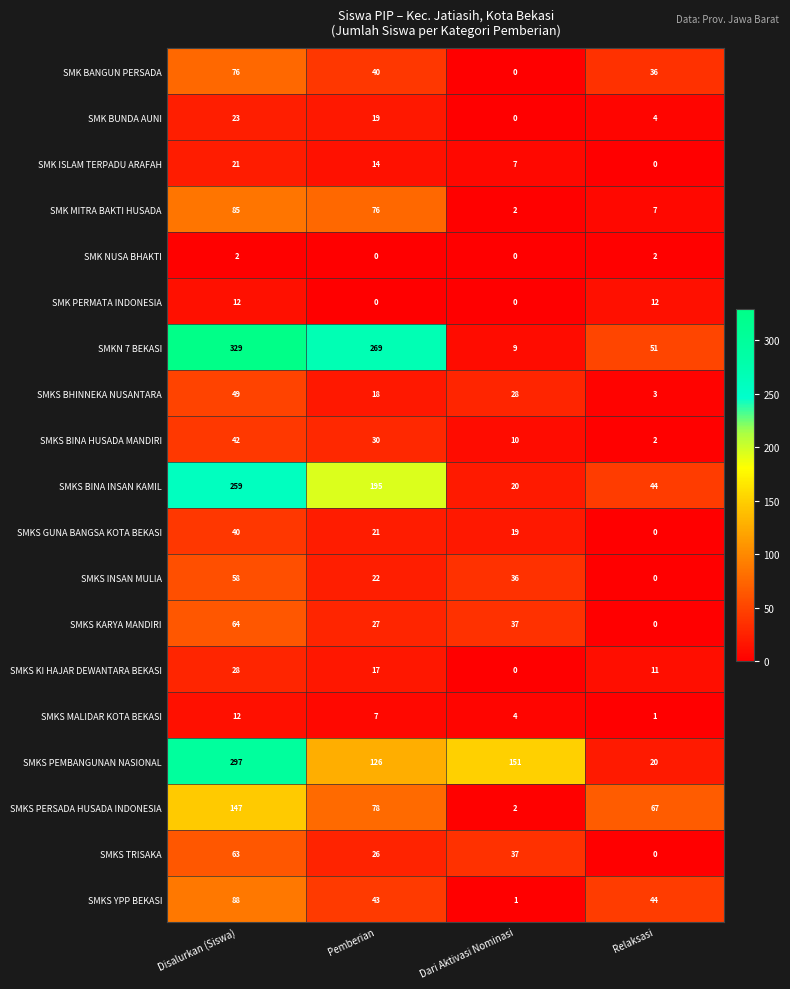

Which series changed the most between Pemberian and Dari Aktivasi Nominasi?

SMKN 7 BEKASI